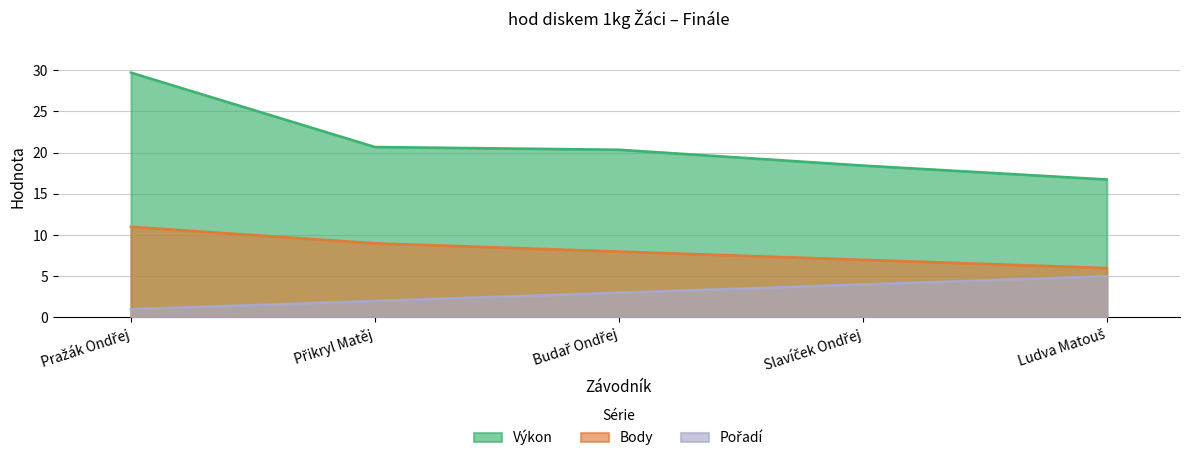

The Body series shows 10.9 at Slavíček Ondřej. True or false?

False